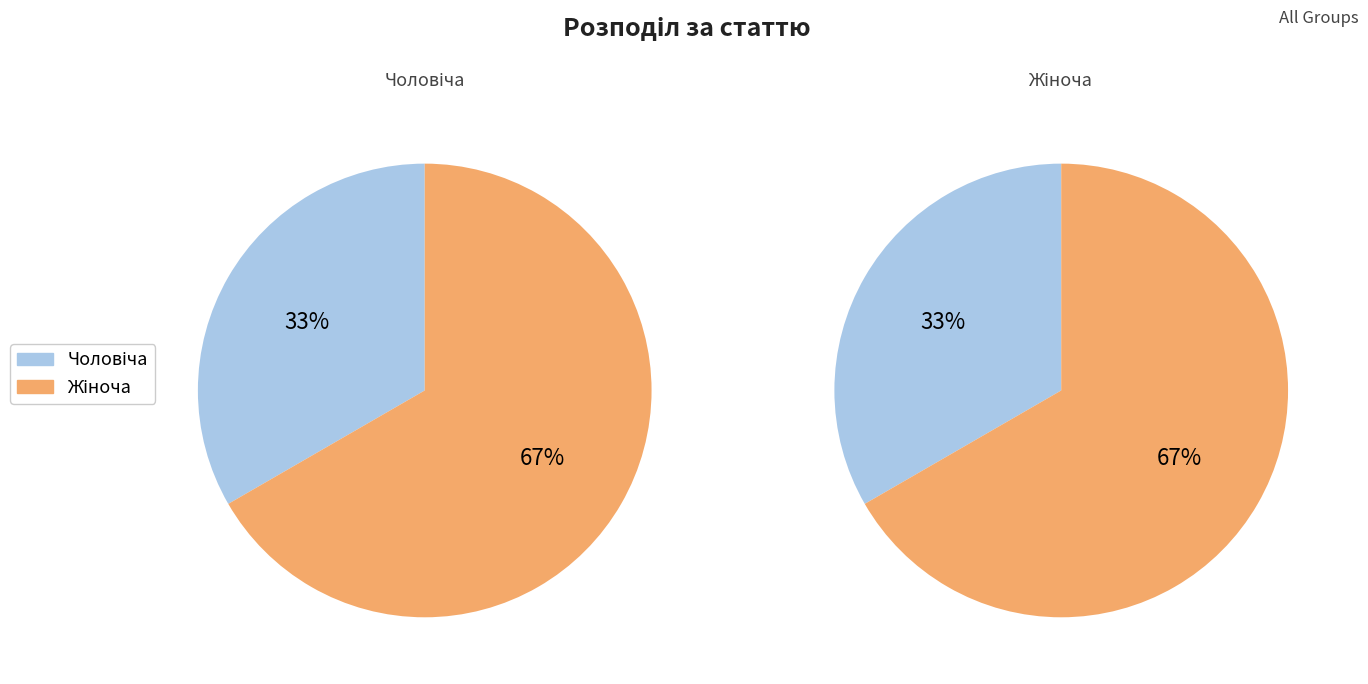

Rank the categories by value from lowest to highest.

Чоловіча, Жіноча